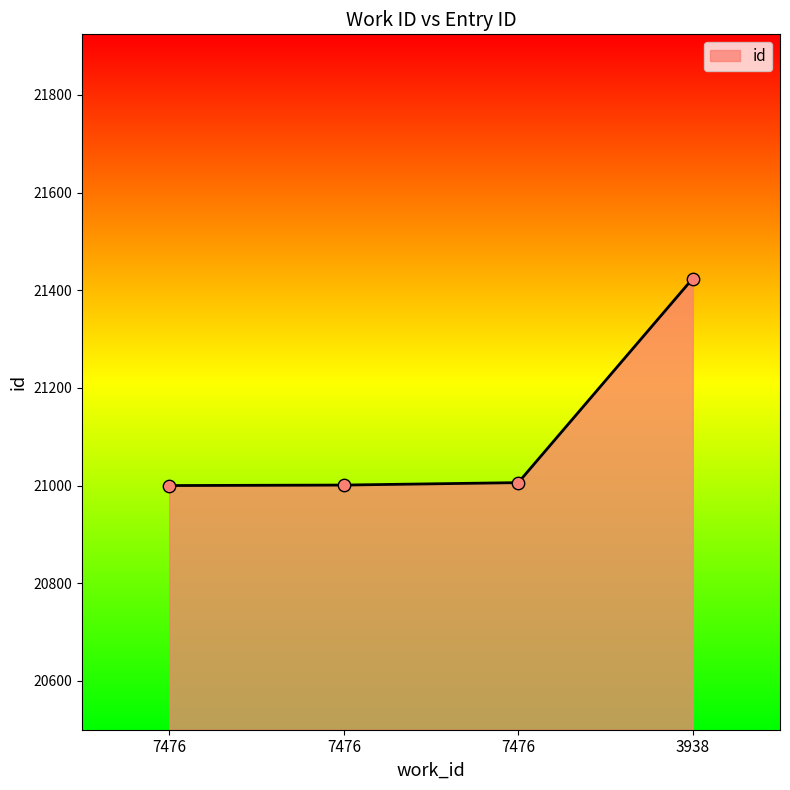

Which has a higher value, 7476 or 7476?

7476